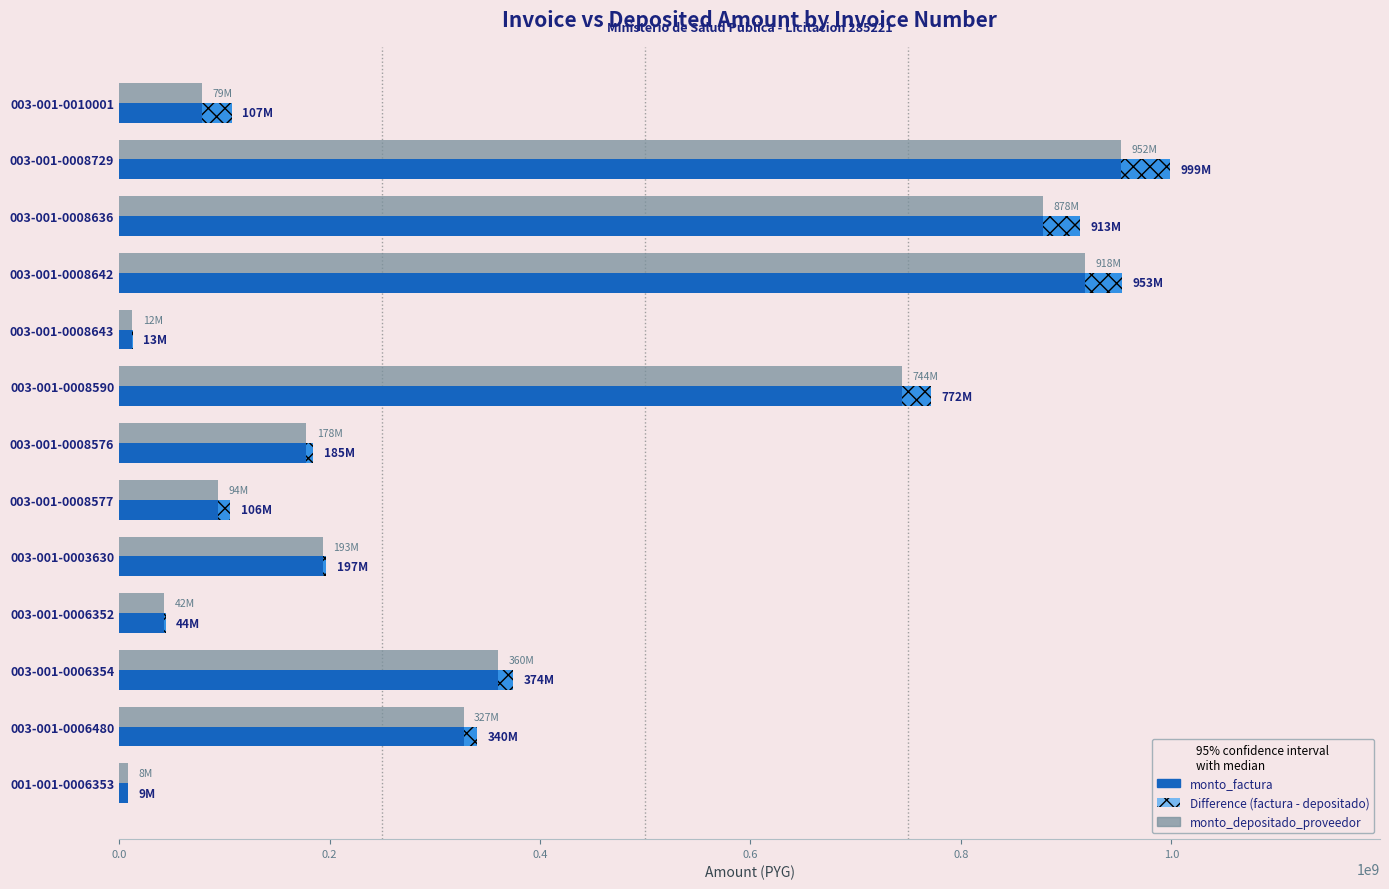

True or false: monto_factura has a value of 12924400 at 003-001-0008643.

True